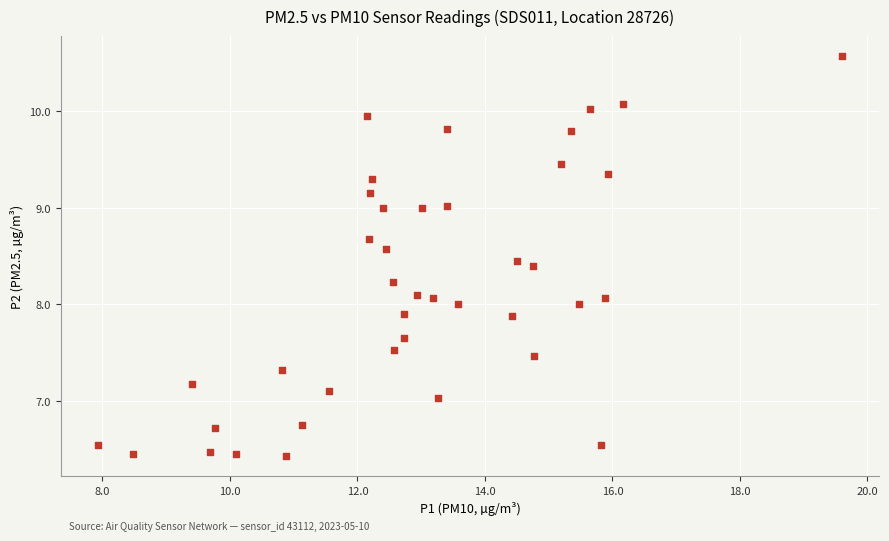

What is the range of X values (max minus min)?

11.7